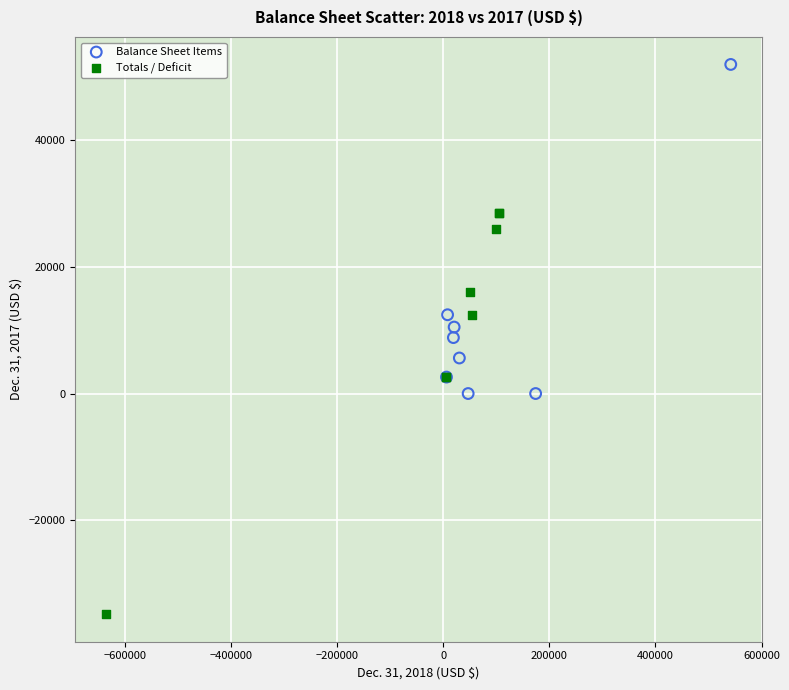

Which series reaches the maximum Y coordinate?

Balance Sheet Items